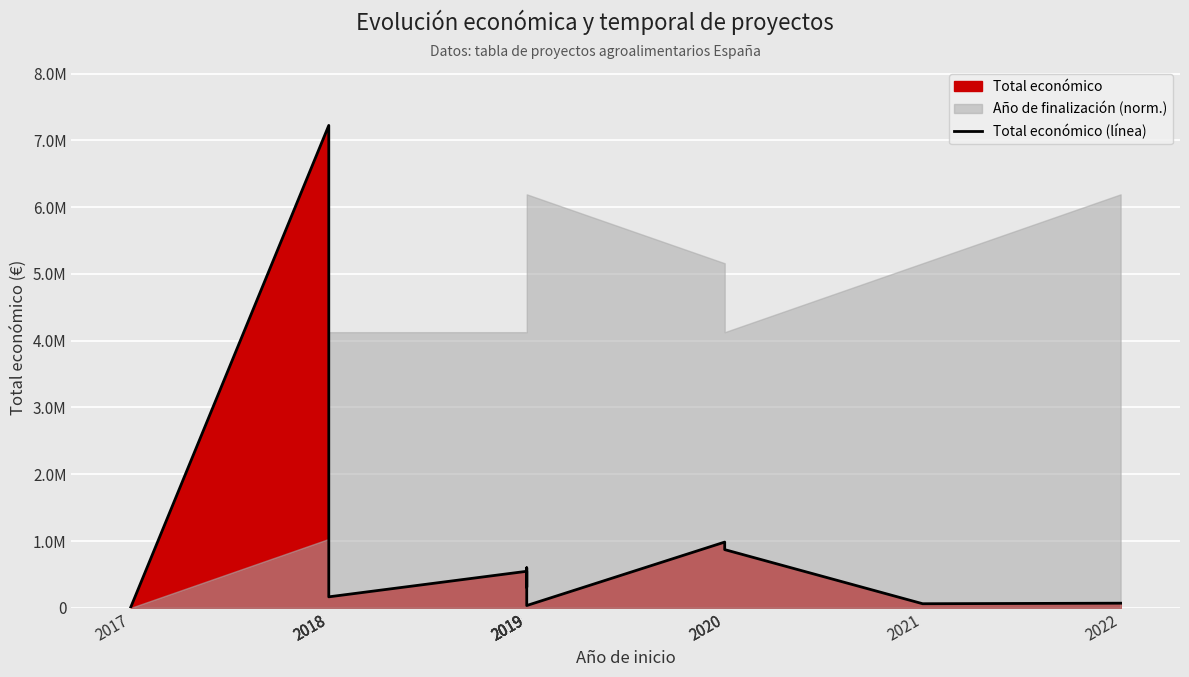

What is the greatest value displayed?

7222818